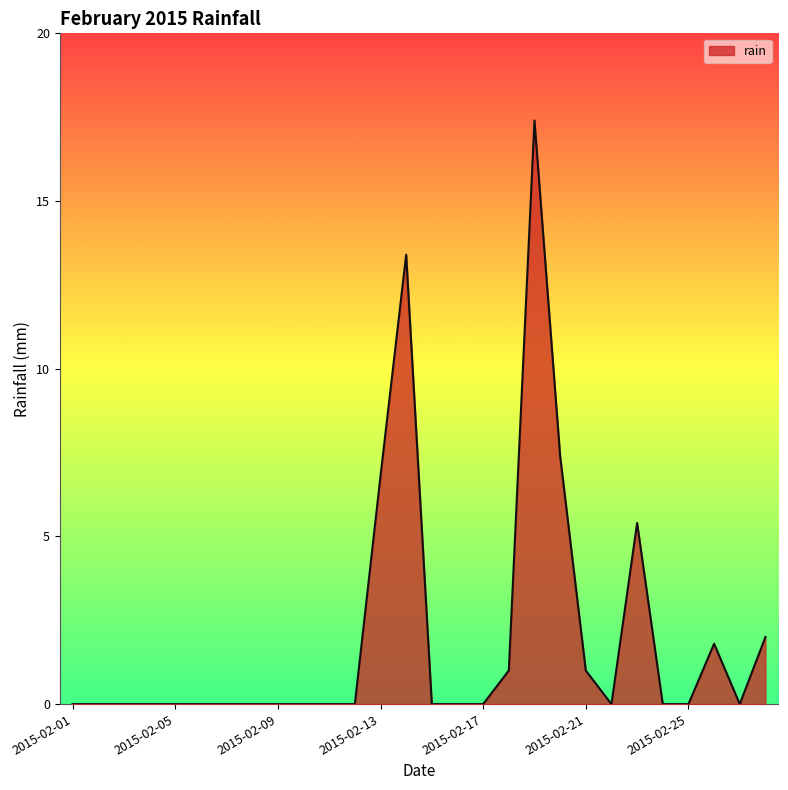

What is the greatest value displayed?

17.4